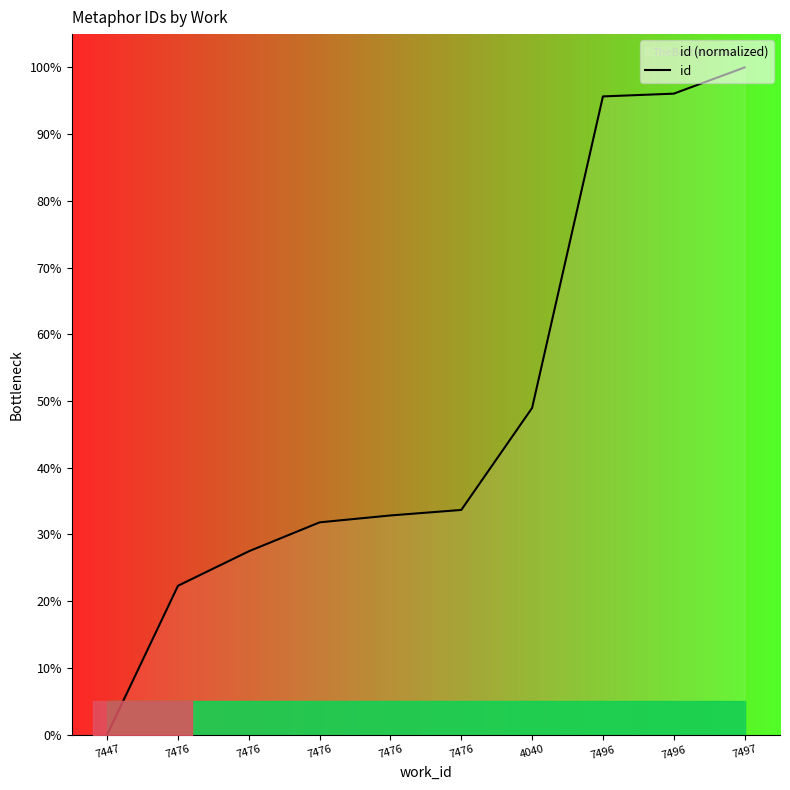

Rank the categories by value from lowest to highest.

7447, 7476, 7476, 7476, 7476, 7476, 4040, 7496, 7496, 7497